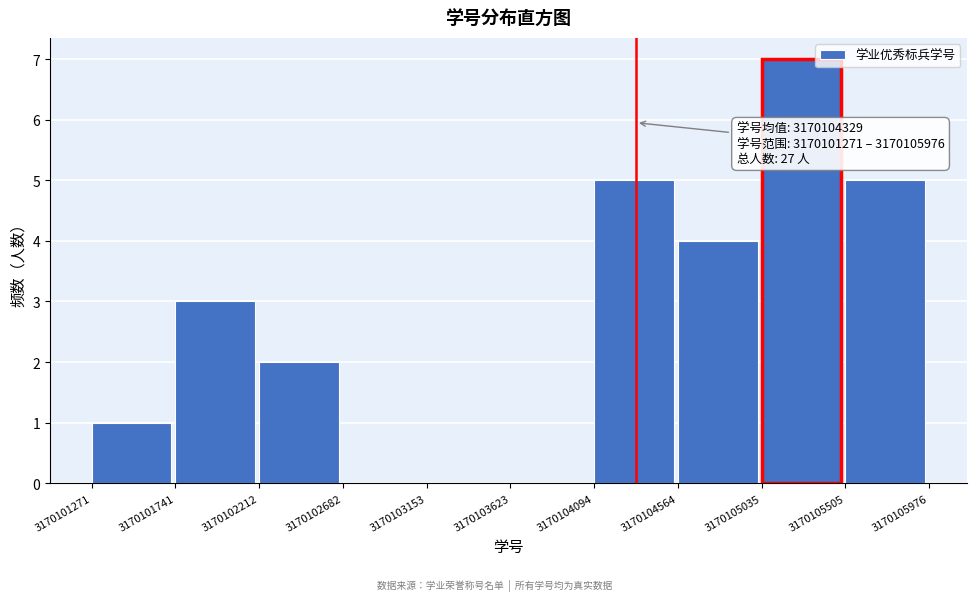

Which range on the x-axis has the tallest bar?

3170105035 to 3170105505